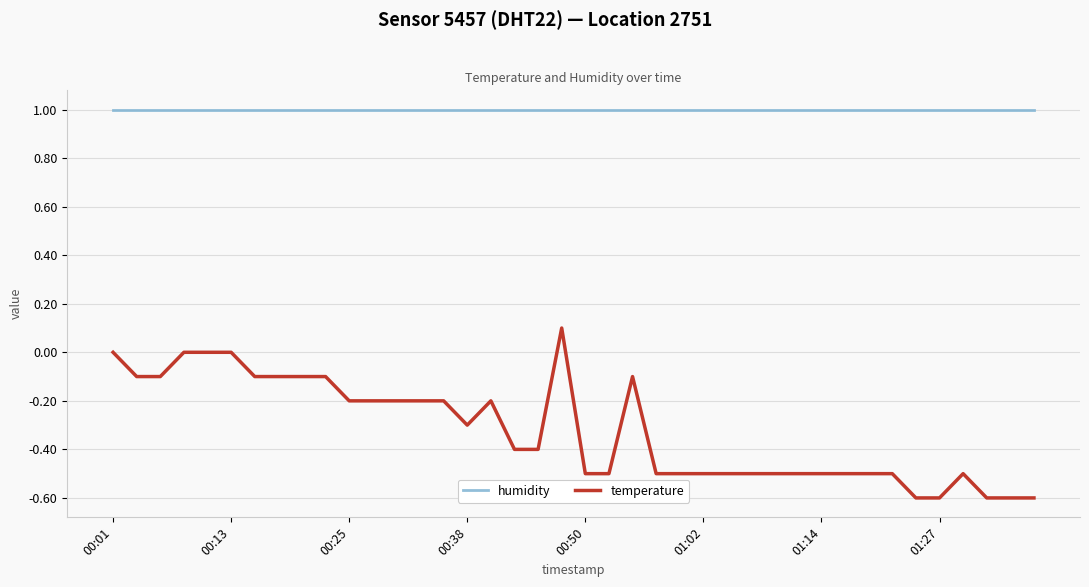

List the series in order of their overall mean, highest first.

humidity, temperature